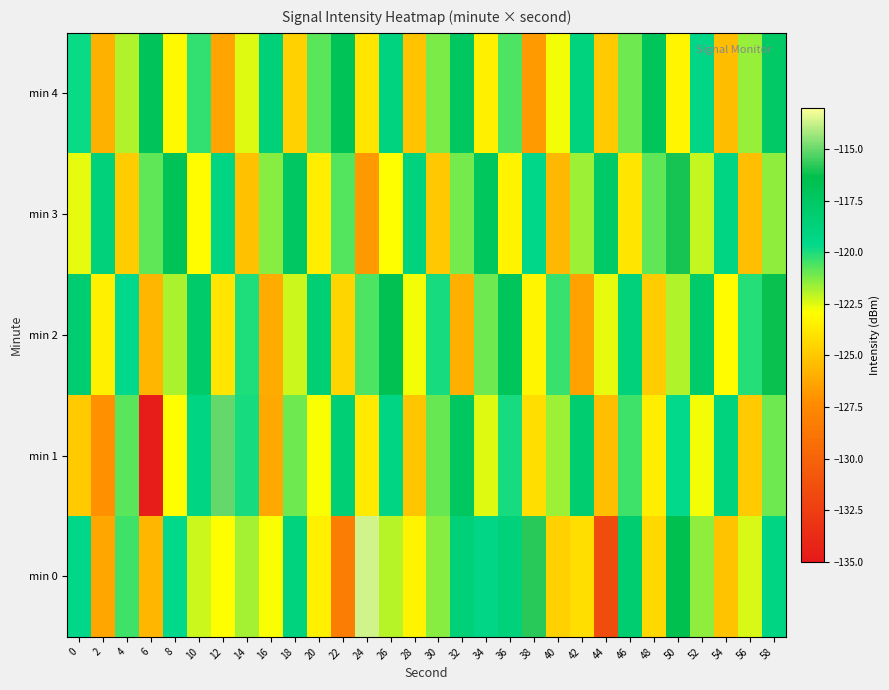

What is the total value across all series at 22?

-608.8